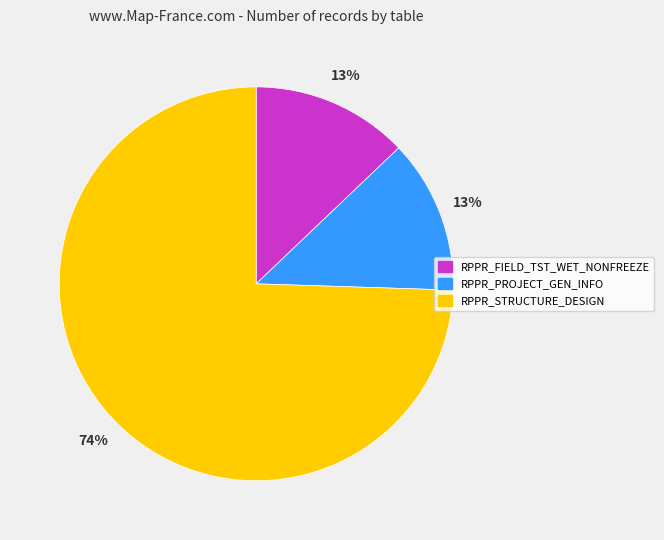

To the nearest percent, what is the average slice percentage?

33%